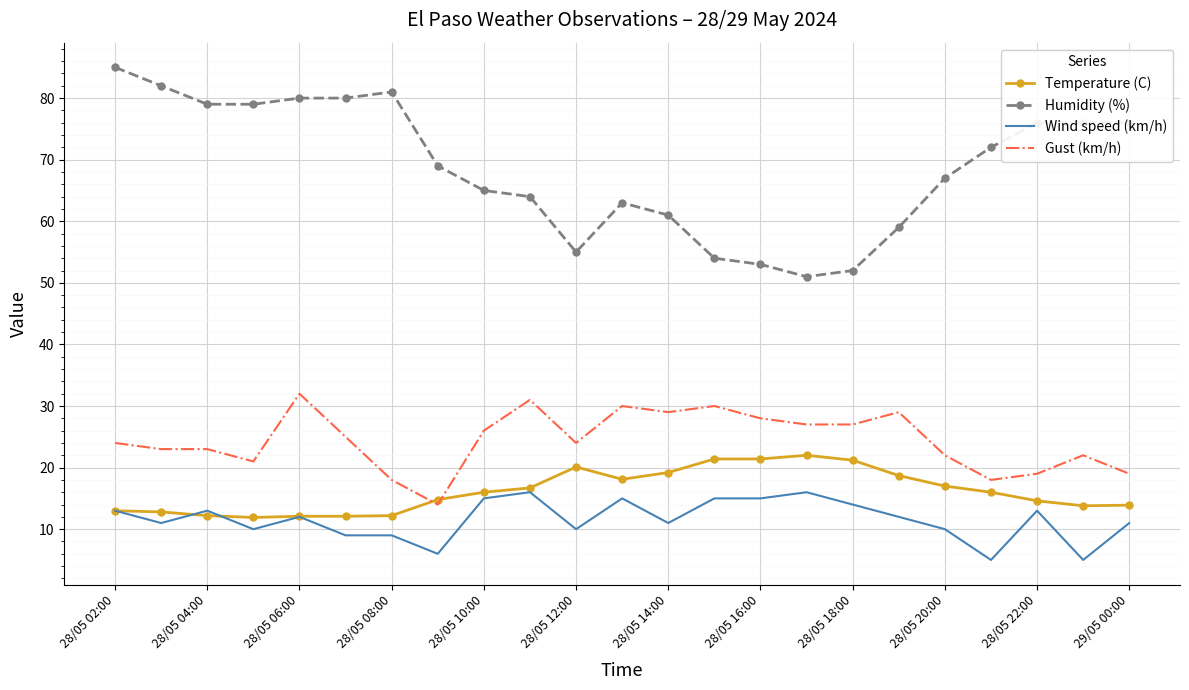

What is the minimum value for Humidity (%)?

51.0